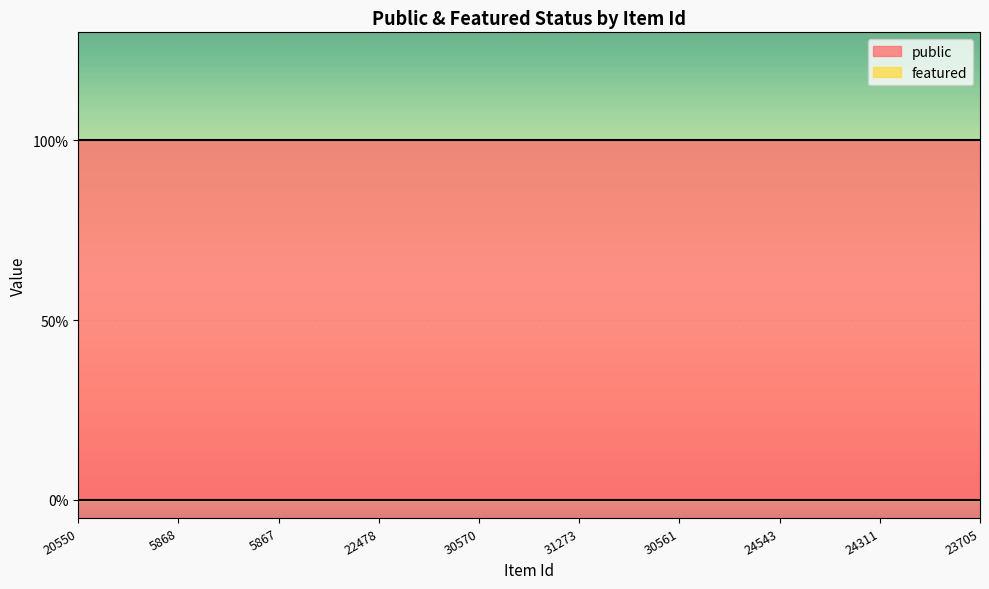

Reading left to right, transcribe all the data shown in this chart.

public: 20550=1	5868=1	5867=1	22478=1	30570=1	31273=1	30561=1	24543=1	24311=1	23705=1
featured: 20550=0	5868=0	5867=0	22478=0	30570=0	31273=0	30561=0	24543=0	24311=0	23705=0